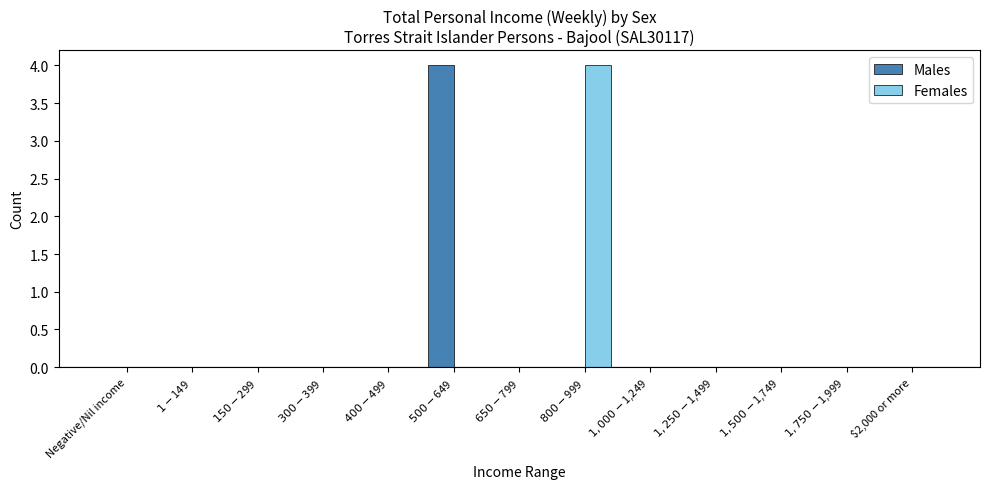

True or false: Females has a value of 0 at $1,750-$1,999.

True